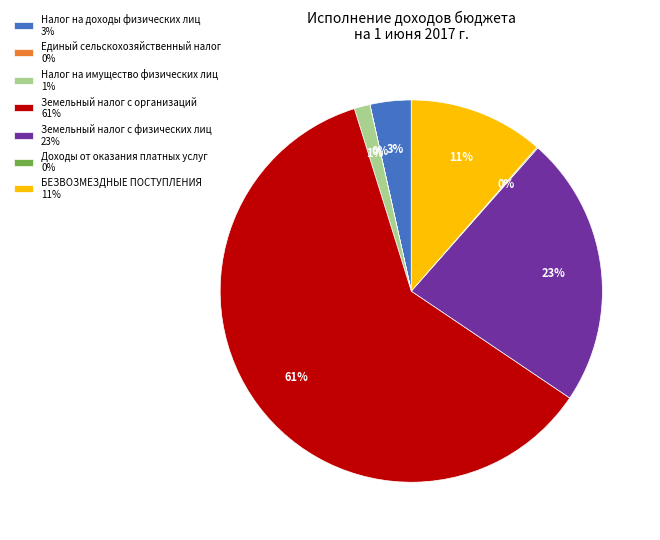

What is the largest slice in the pie chart?

Земельный налог с организаций 61%